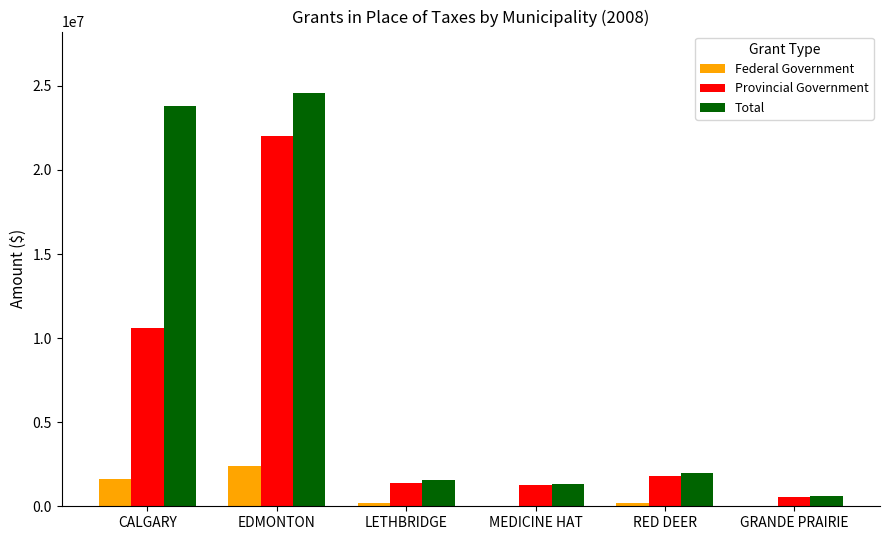

At which label is Provincial Government closest to 11283676?

CALGARY